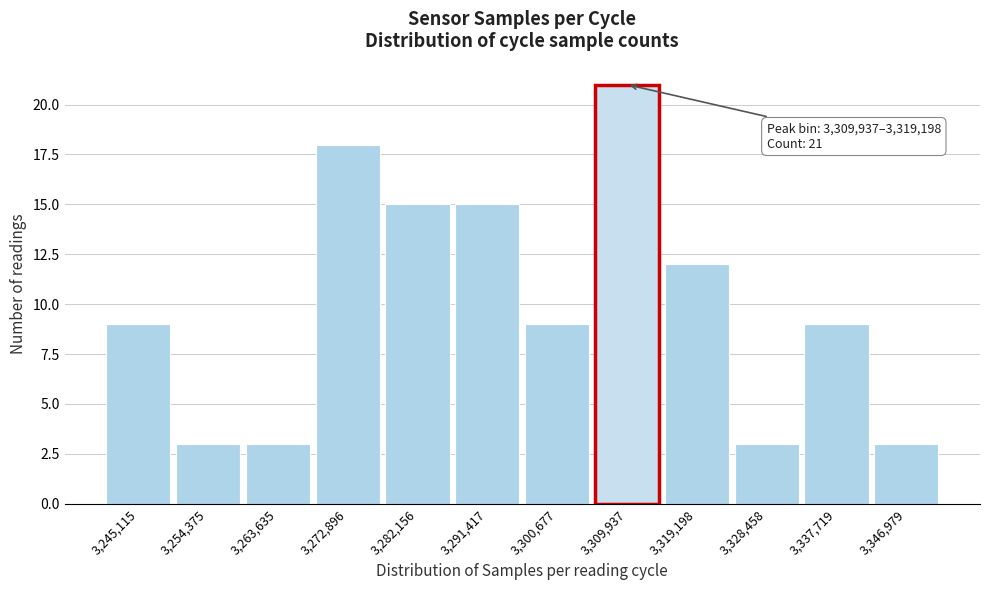

Reading right to left, what are all the values shown in this chart?

3	9	3	12	21	9	15	15	18	3	3	9